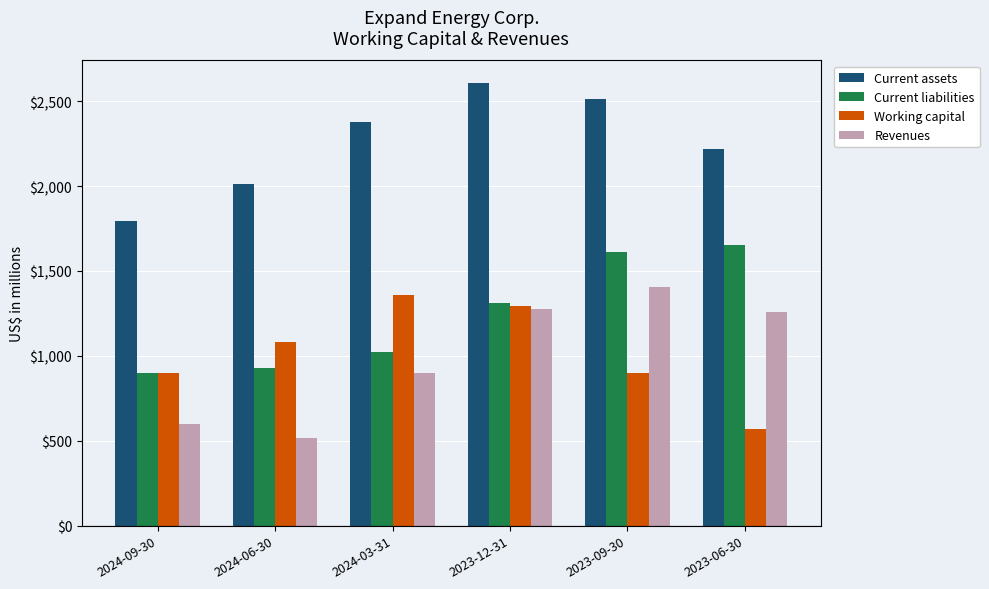

Is it true that Working capital equals 898 at 2024-09-30?

True